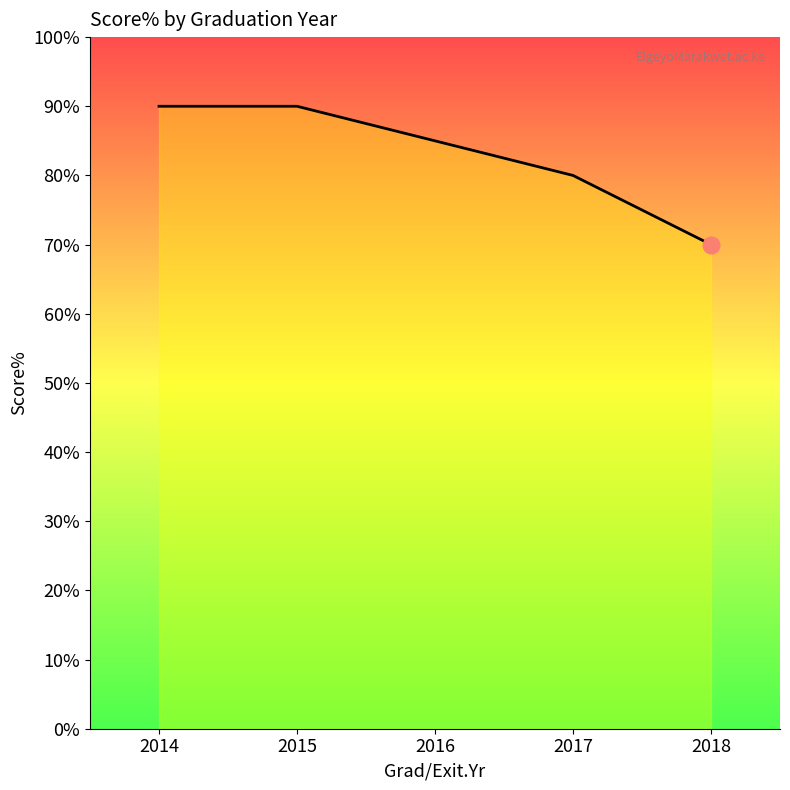

What is the difference between the values at 2017 and 2018?

10